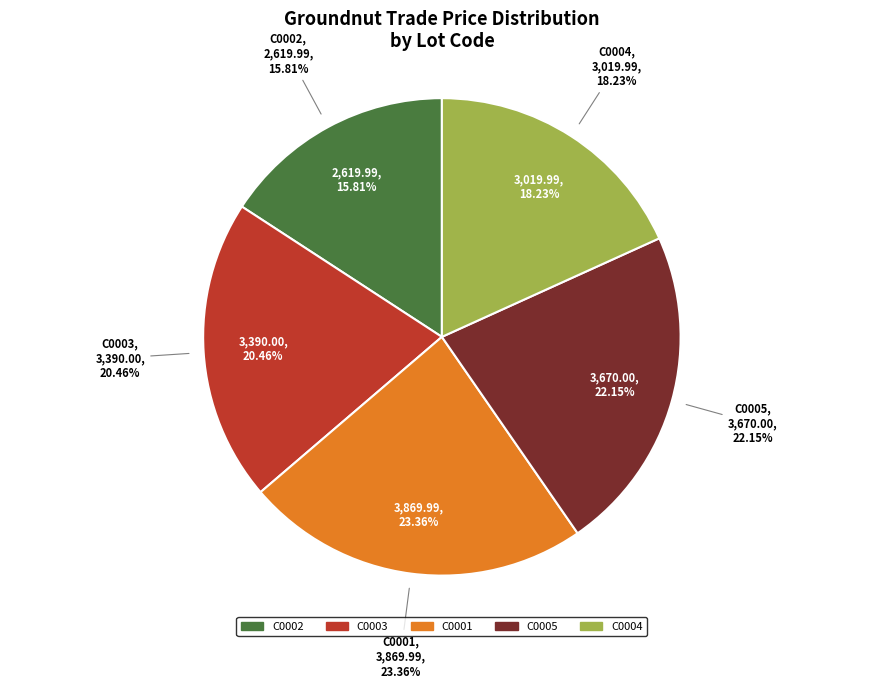

What percentage is the C0004 slice, to the nearest percent?

18%